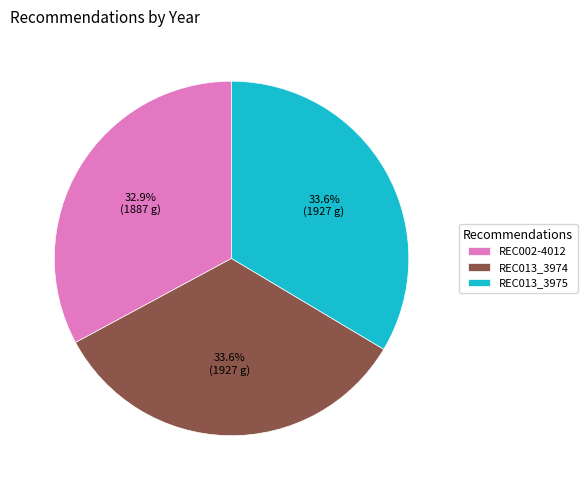

Is REC002-4012 the majority of the pie?

No